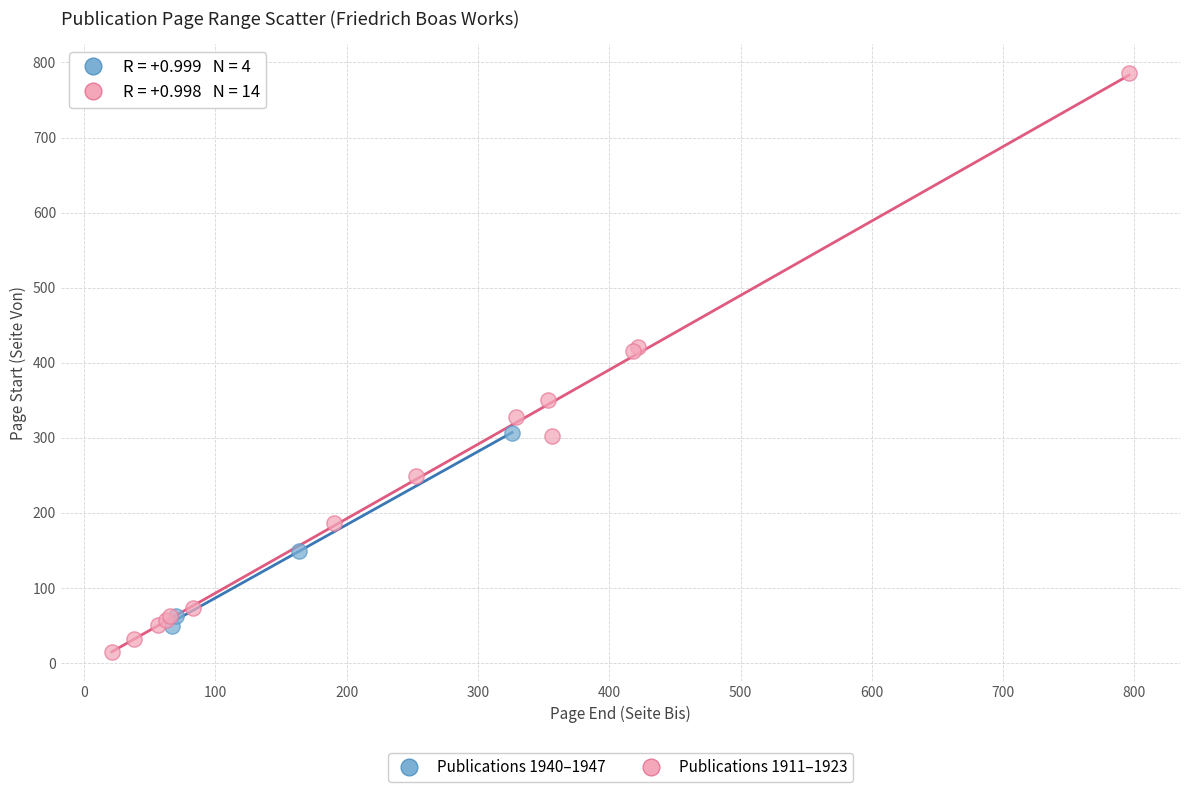

Which series contains the lowest Y value?

Publications 1911–1923